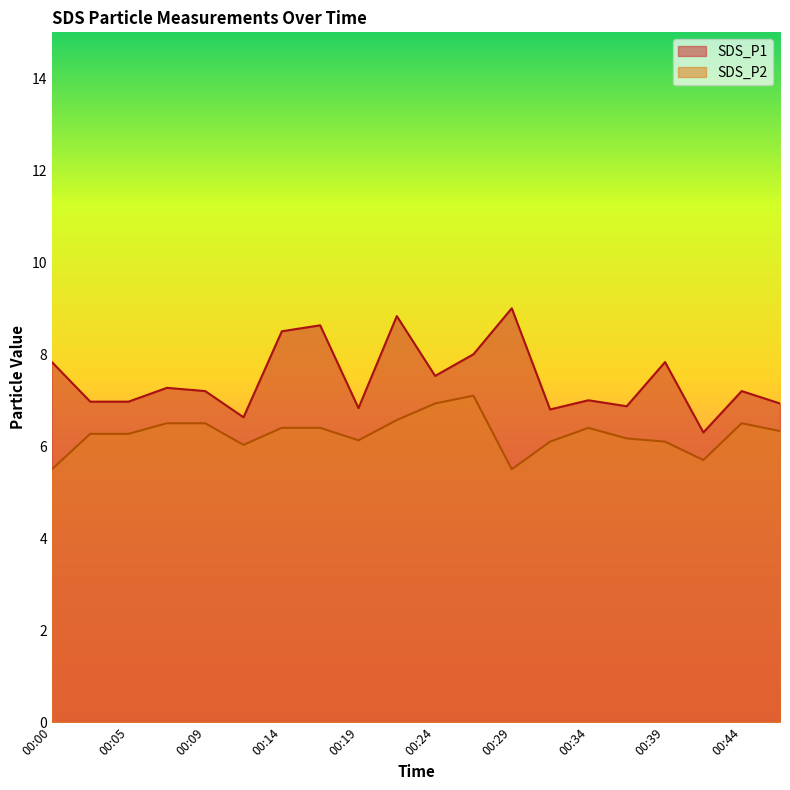

Reading left to right, list all the values displayed in this chart.

SDS_P1: 7.8	7.0	7.0	7.3	7.2	6.6	8.5	8.6	6.8	8.8	7.5	8.0	9.0	6.8	7.0	6.9	7.8	6.3	7.2	6.9
SDS_P2: 5.5	6.3	6.3	6.5	6.5	6.0	6.4	6.4	6.1	6.6	6.9	7.1	5.5	6.1	6.4	6.2	6.1	5.7	6.5	6.3